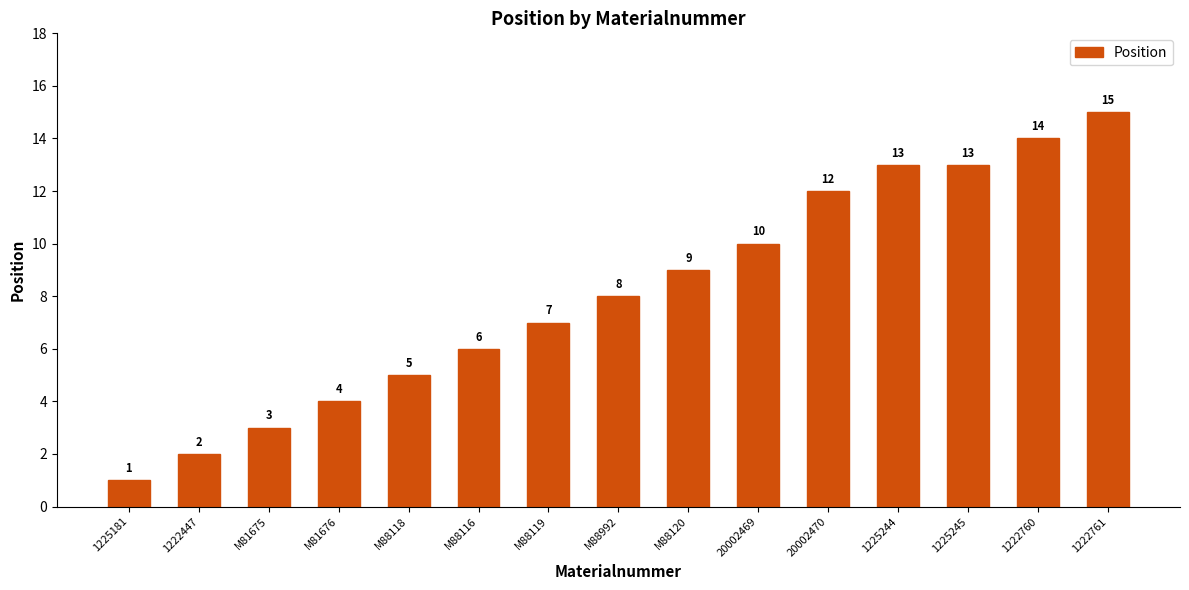

The chart shows a value of 14 at 1222760. True or false?

True